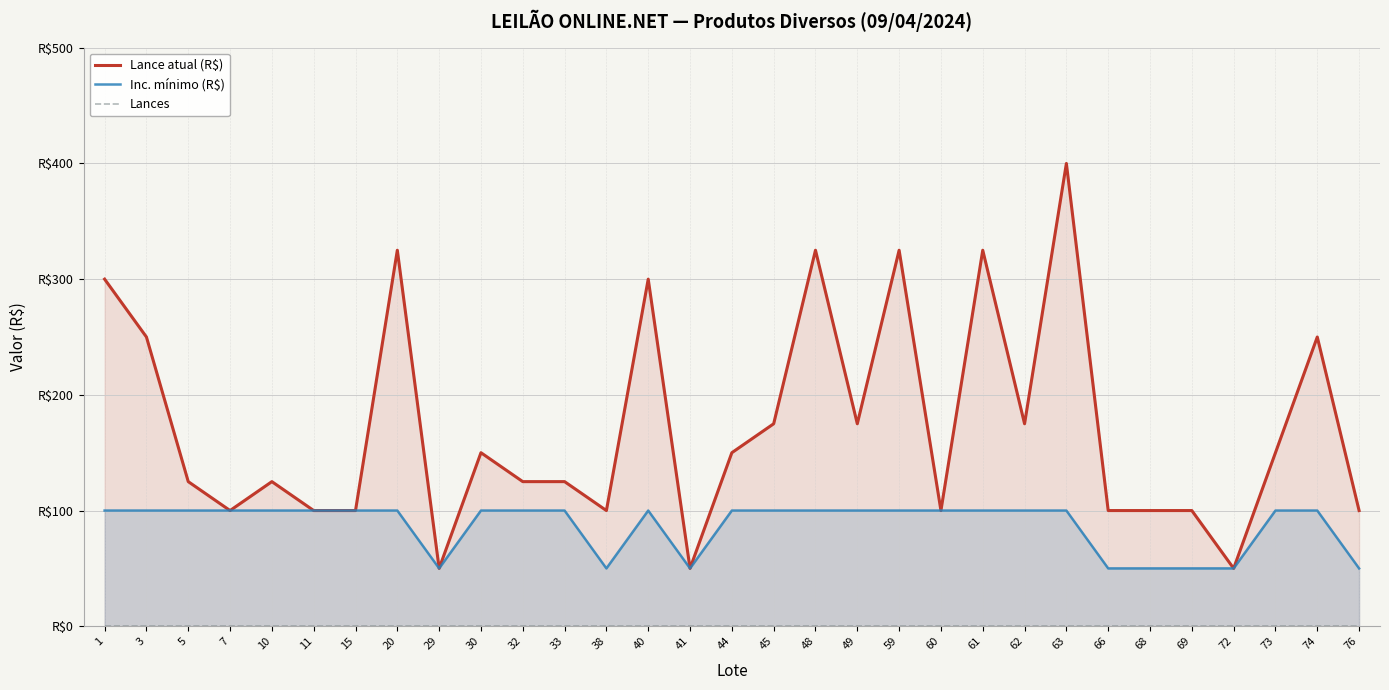

True or false: Lances and Inc. mínimo (R$) intersect in this chart.

False